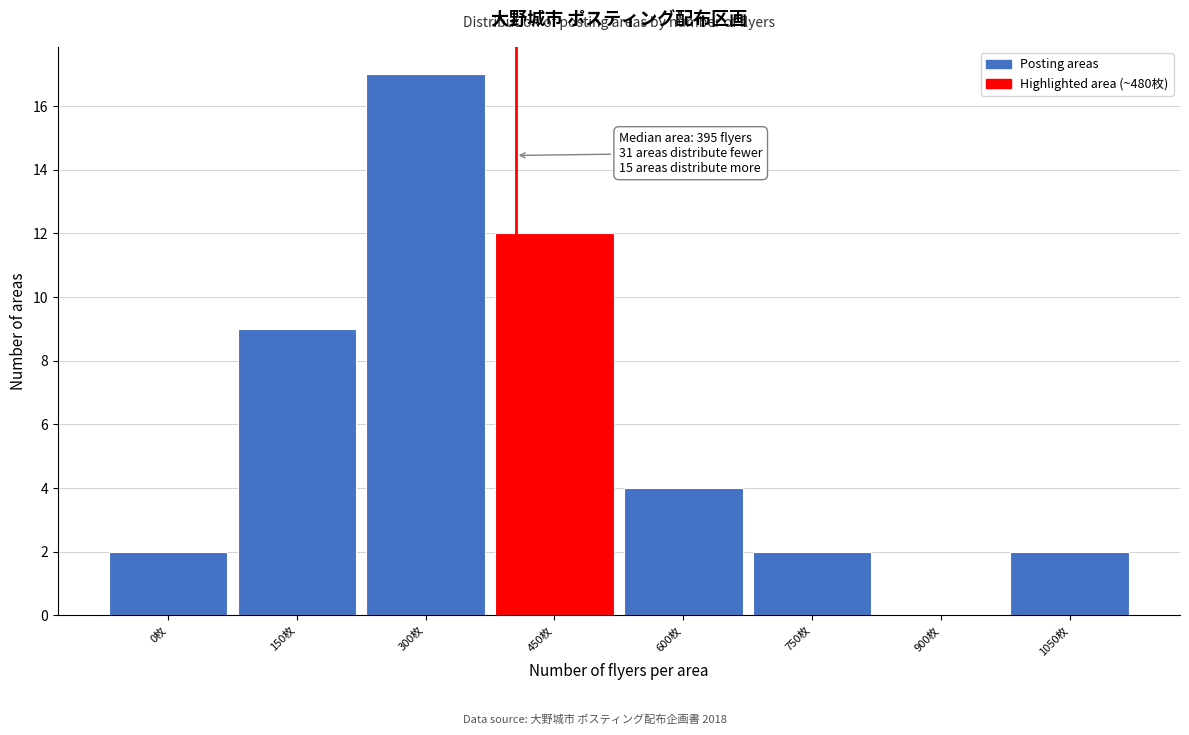

Reading left to right, extract all data points from this chart.

0枚=2	150枚=9	300枚=17	450枚=12	600枚=4	750枚=2	900枚=0	1050枚=2